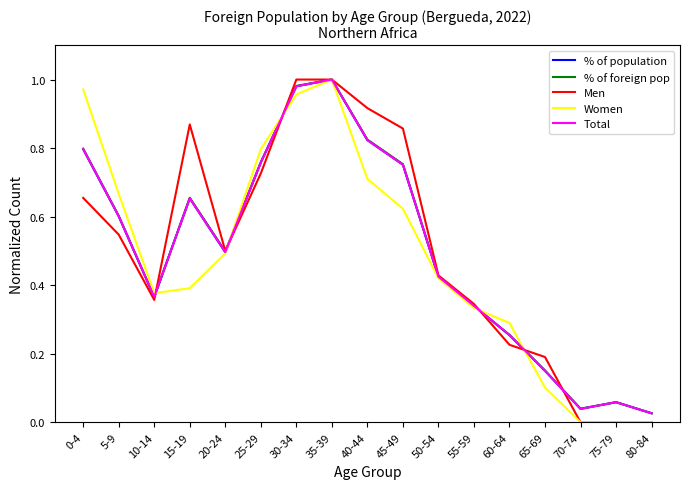

What is the total value across all series at 55-59?

1.7